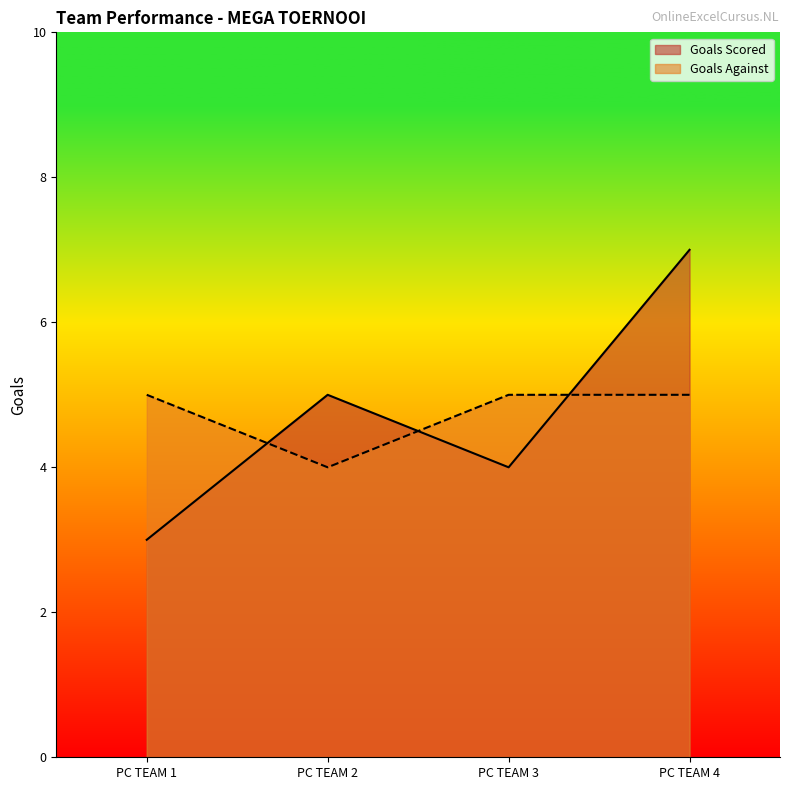

At which category does Goals Against reach its first local valley?

PC TEAM 2